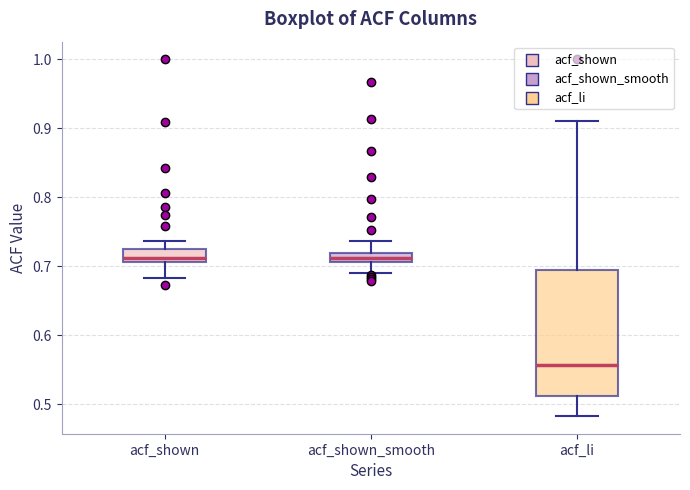

Where is the lower edge of the box for acf_shown on the y-axis? The values are not printed on the chart, so give them approximately, as read against the axis.

0.71